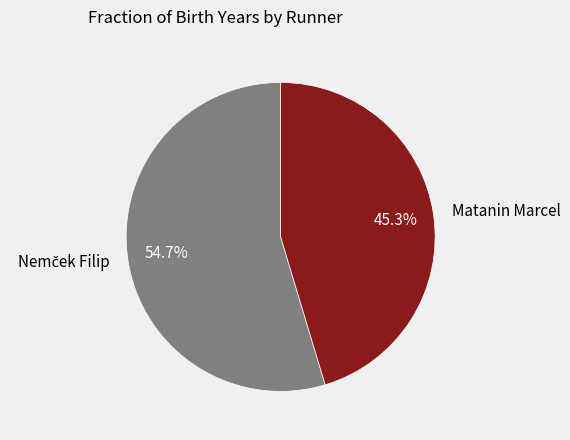

Which category has the smallest portion of the pie?

Matanin Marcel